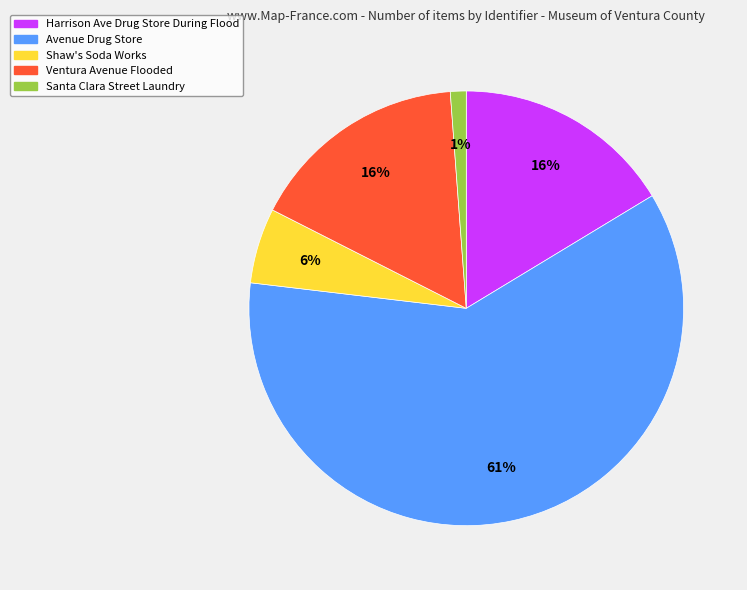

How many slices are in this pie chart?

5